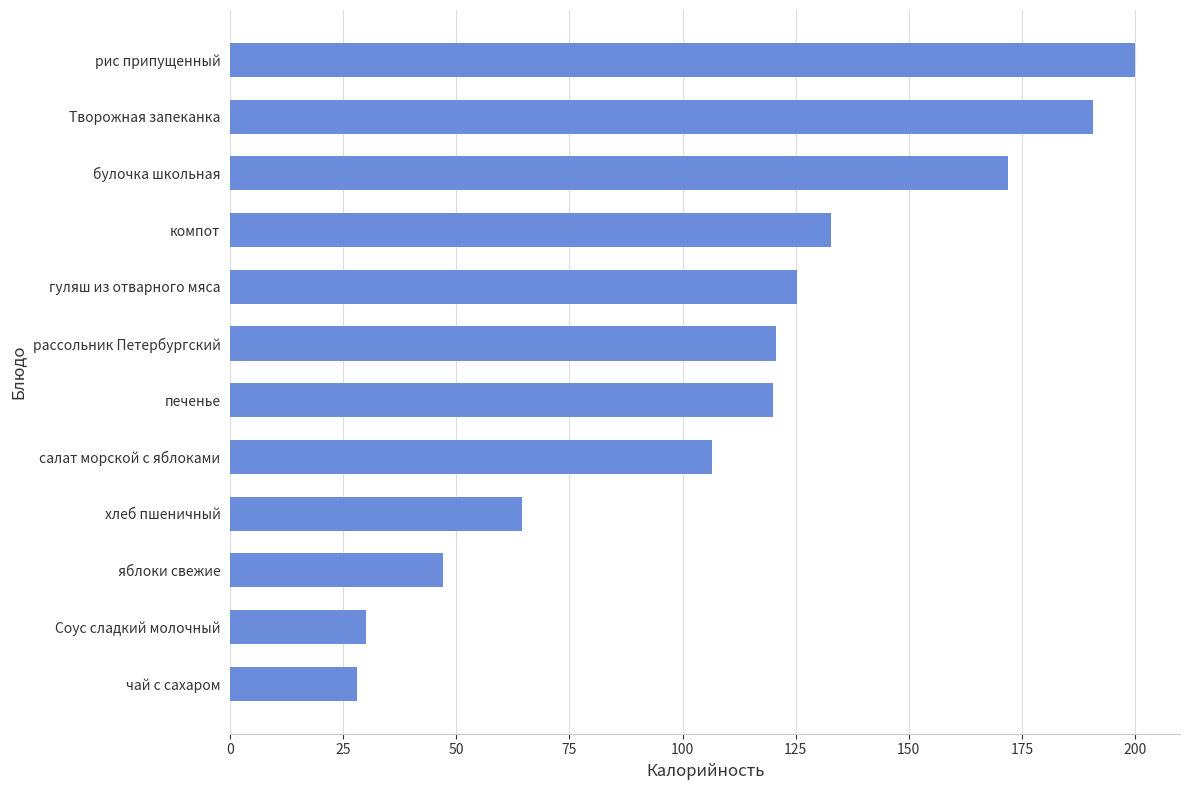

What is the change in value from Соус сладкий молочный to салат морской с яблоками?

+76.6